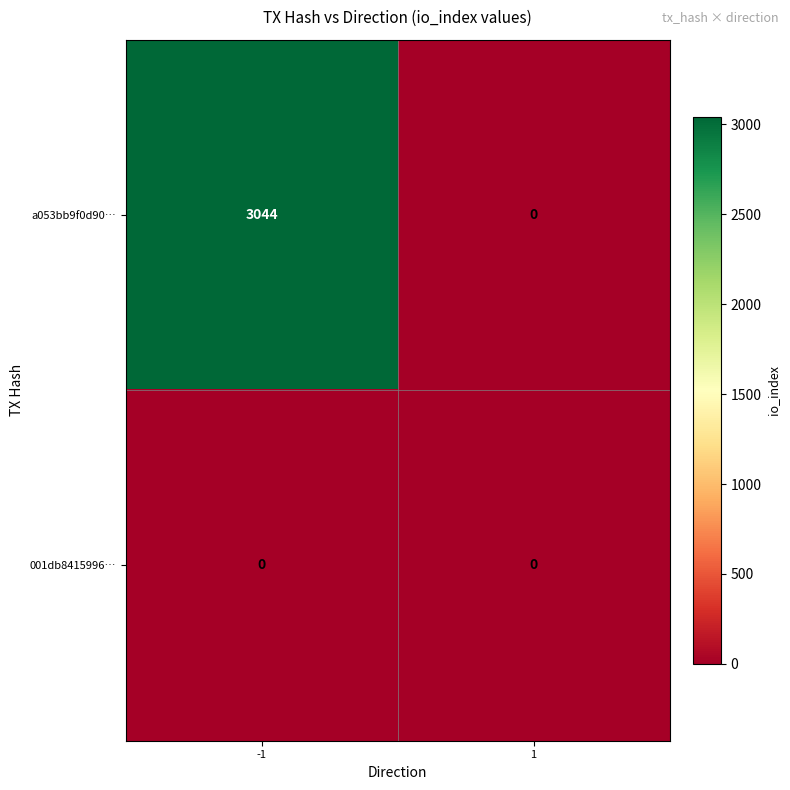

Reading right to left, what are all the values shown in this chart?

a053bb9f0d90…: 1=0	-1=3044
001db8415996…: 1=0	-1=0